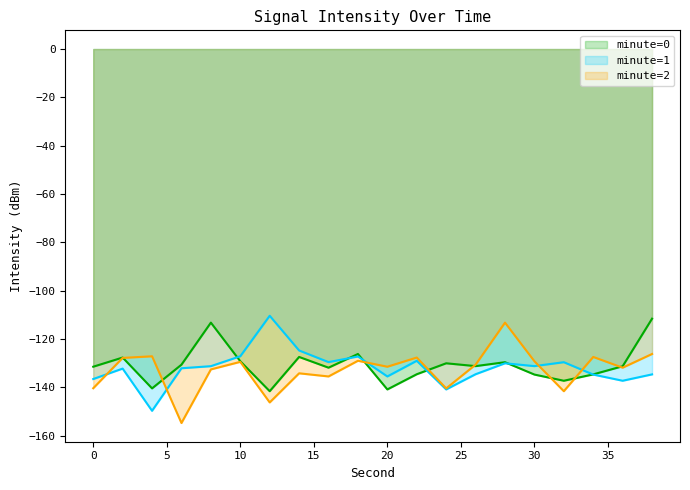

Reading left to right, list all the values displayed in this chart.

minute=0: -131.4	-127.6	-140.4	-130.6	-113.2	-129.2	-141.6	-127.4	-131.8	-126.2	-140.8	-134.6	-130.0	-131.2	-129.6	-134.7	-137.2	-134.6	-131.2	-111.6
minute=1: -136.5	-132.2	-149.7	-132.1	-131.2	-127.1	-110.4	-124.7	-129.5	-127.2	-135.5	-129.0	-140.8	-134.6	-130.0	-131.2	-129.6	-134.7	-137.2	-134.6
minute=2: -140.4	-127.8	-127.1	-154.7	-132.6	-129.4	-146.2	-134.2	-135.5	-129.0	-131.4	-127.6	-140.4	-130.6	-113.2	-129.2	-141.6	-127.4	-131.8	-126.2